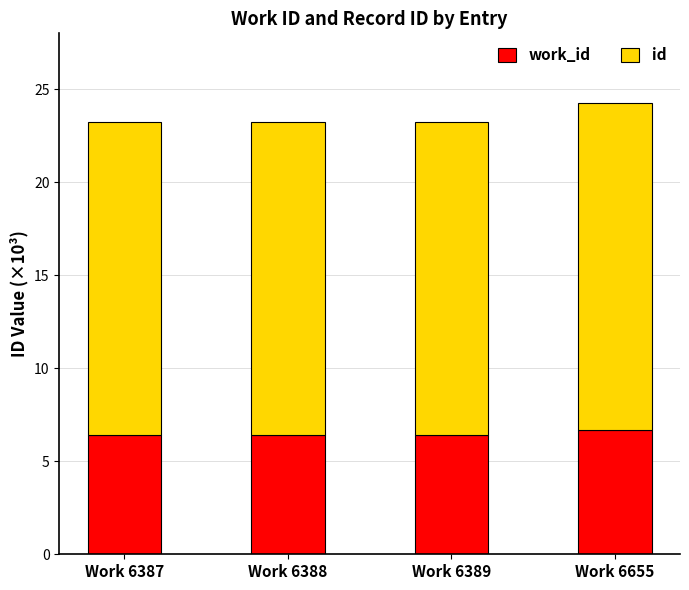

What is the total value across all series at Work 6387?

23.3